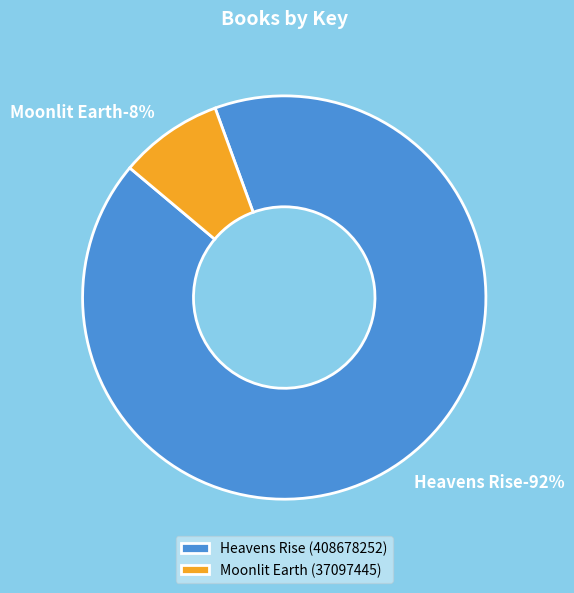

To the nearest percent, what is the combined percentage of Moonlit Earth (37097445) and Heavens Rise (408678252)?

100%